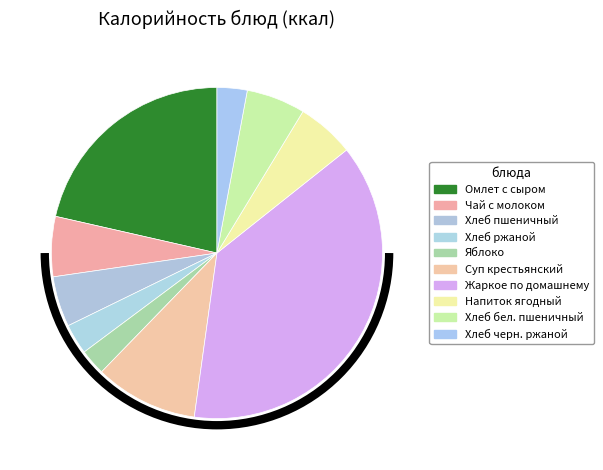

To the nearest percent, what is the difference between the Хлеб черн. ржаной and Хлеб бел. пшеничный slice percentages?

3%